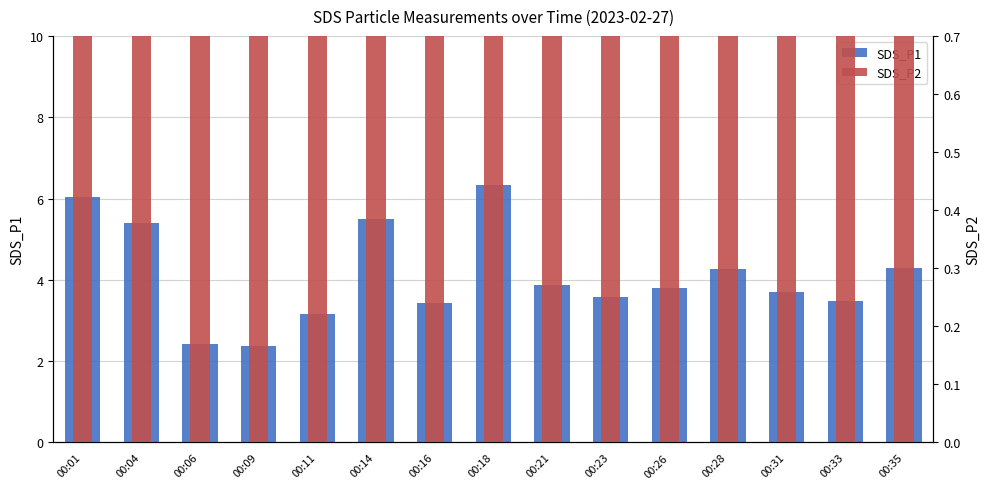

What is the value of the SDS_P1 bar at the 5th from the left?

3.2